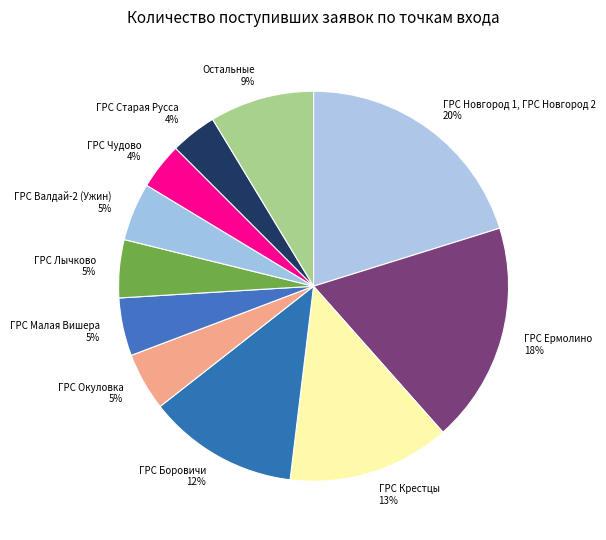

True or false: ГРС Ермолино accounts for 5% of the total.

False